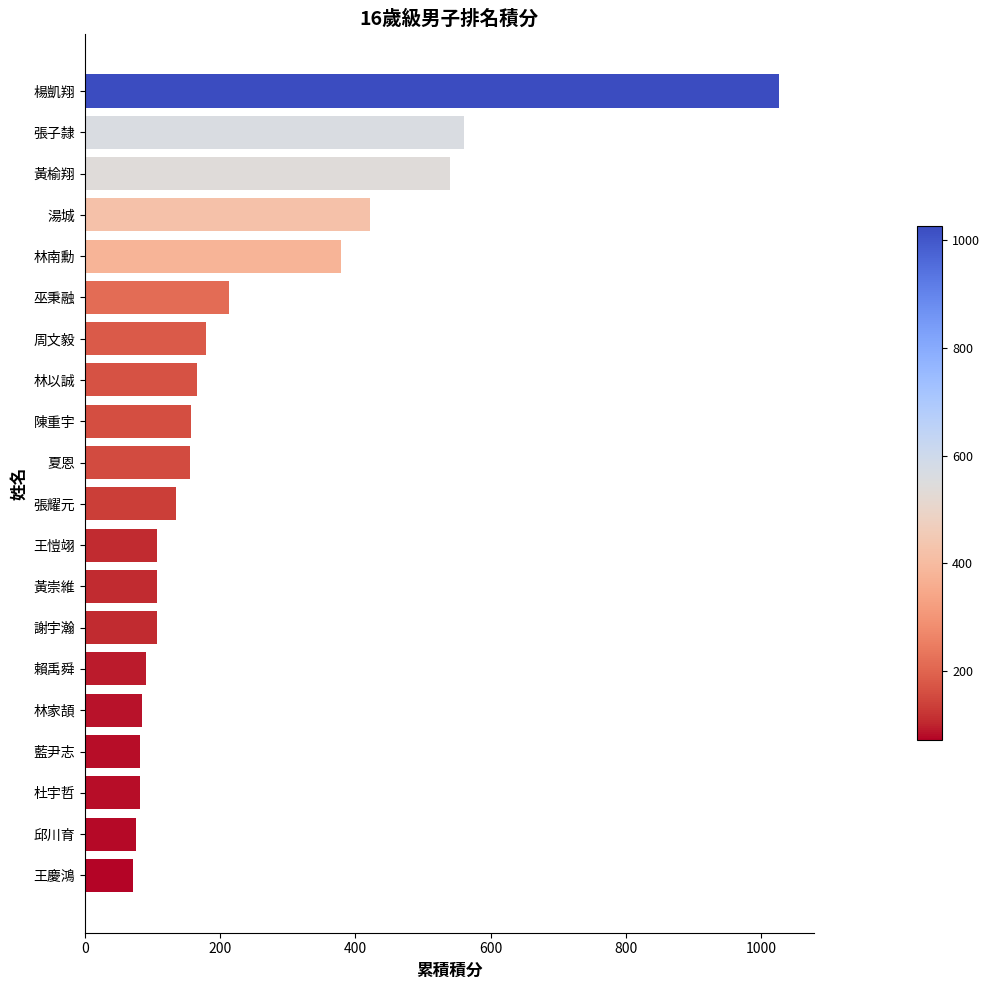

Which label corresponds to the largest value in the chart?

楊凱翔